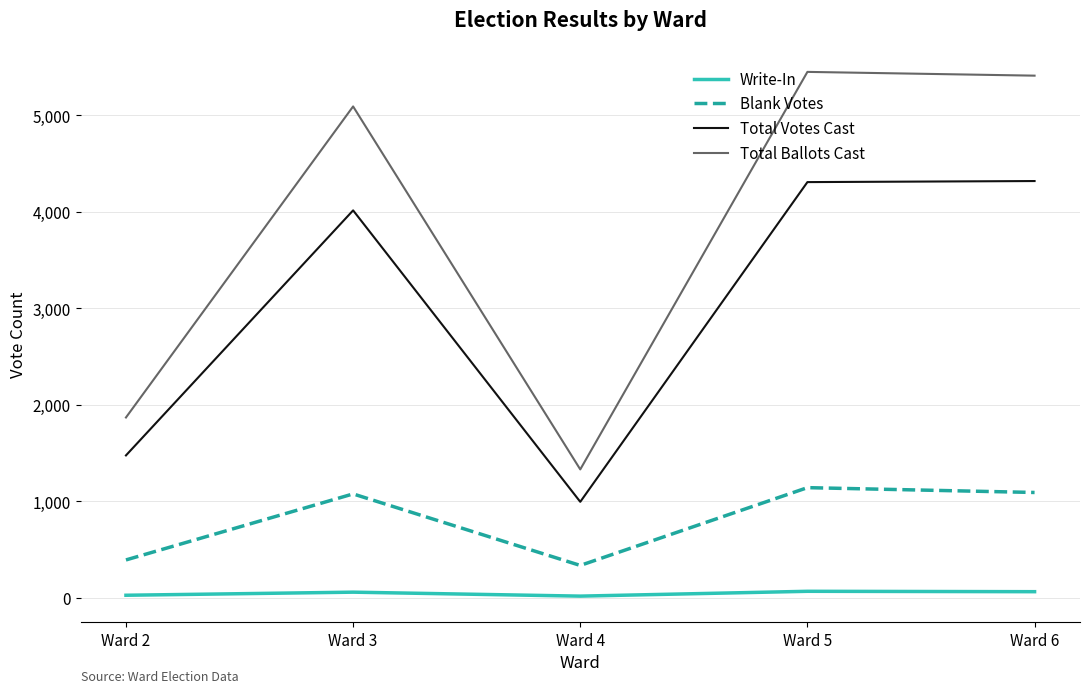

Is it true that Total Ballots Cast equals 5411 at Ward 6?

True